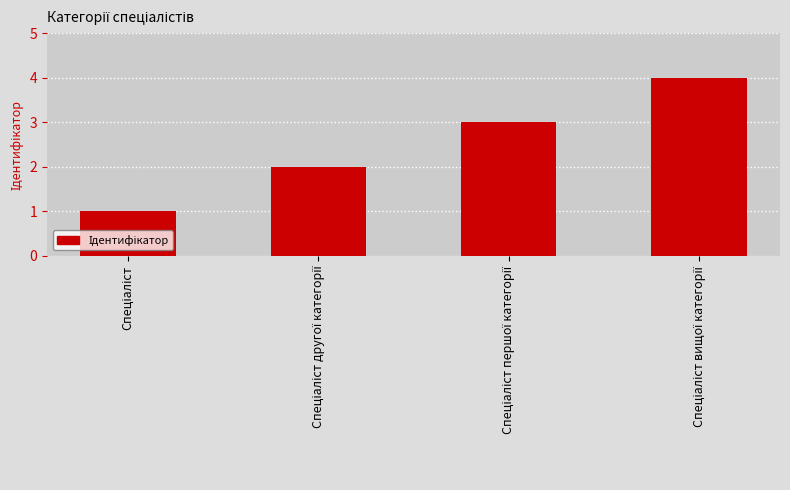

How many series are shown in this chart?

1